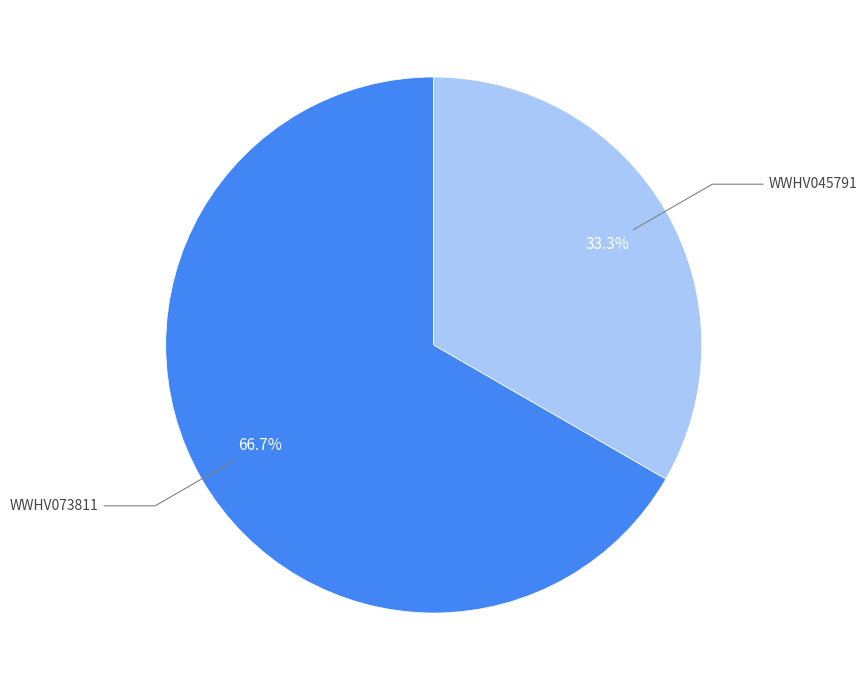

Does any single category account for the majority?

Yes